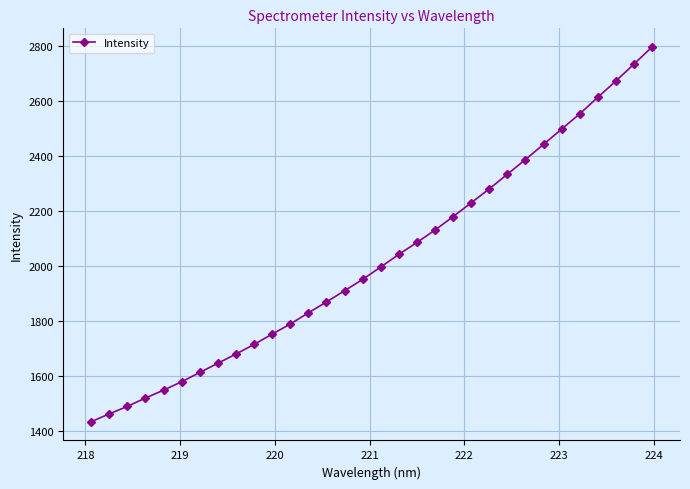

How many lines are shown in the chart?

1